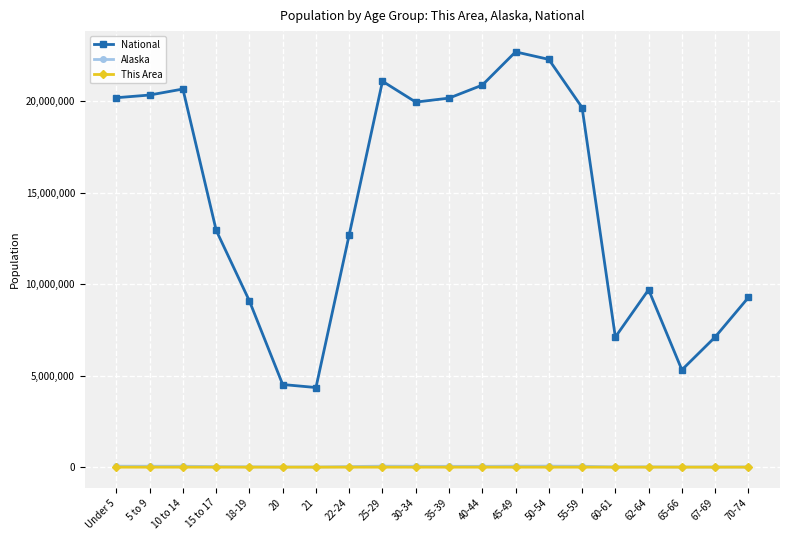

True or false: National and Alaska cross at least once.

False